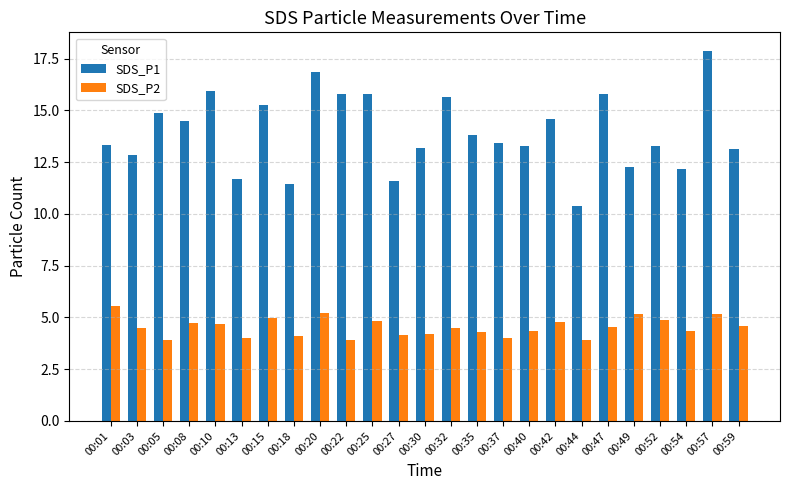

Rank the series by their average value, from highest to lowest.

SDS_P1, SDS_P2